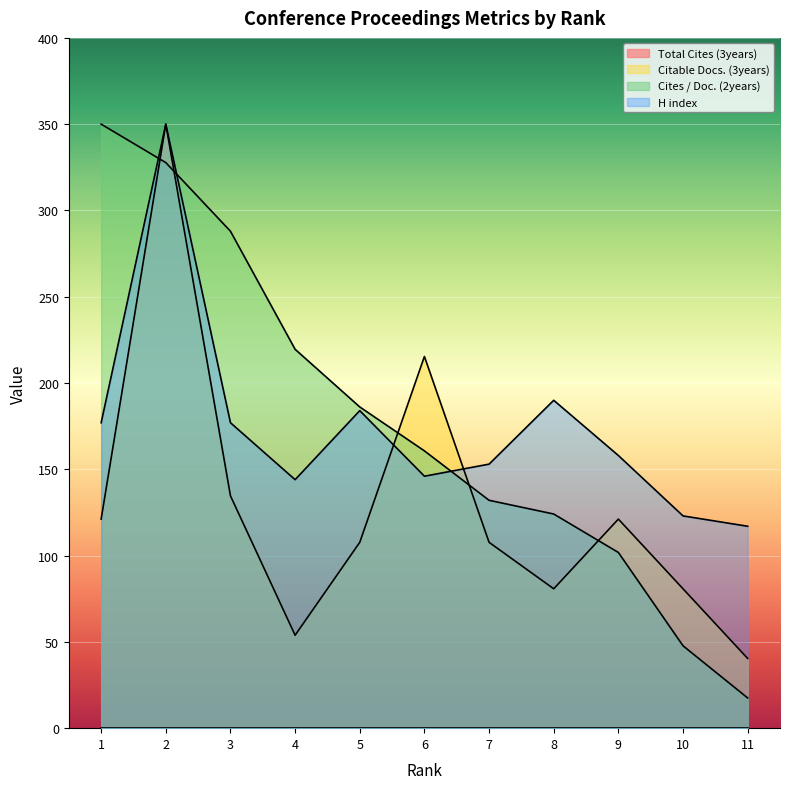

What is the greatest value displayed?

350.0